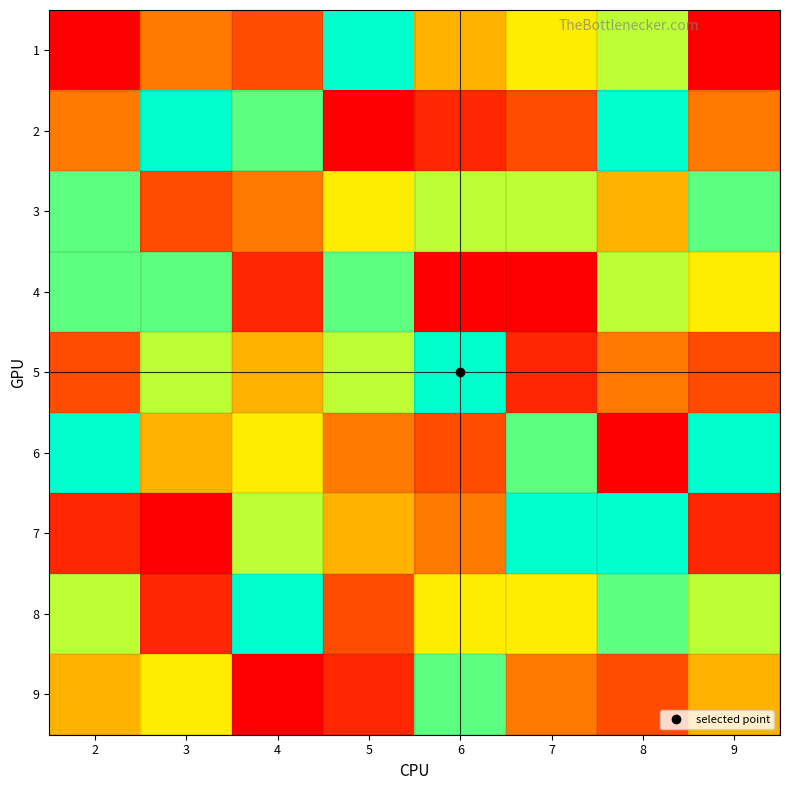

Between 3 and 6, which is larger?

6